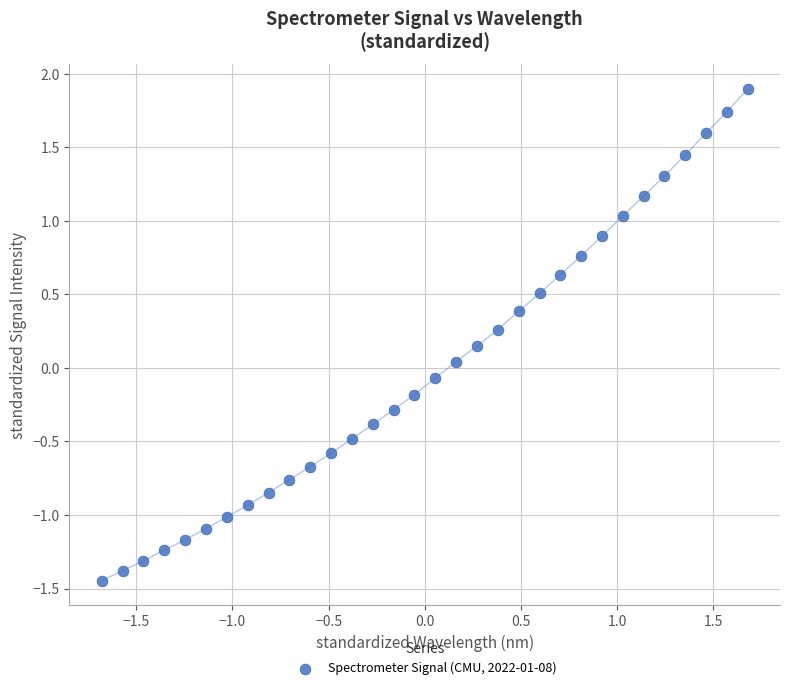

What is the range of Y values (max minus min)?

3.3